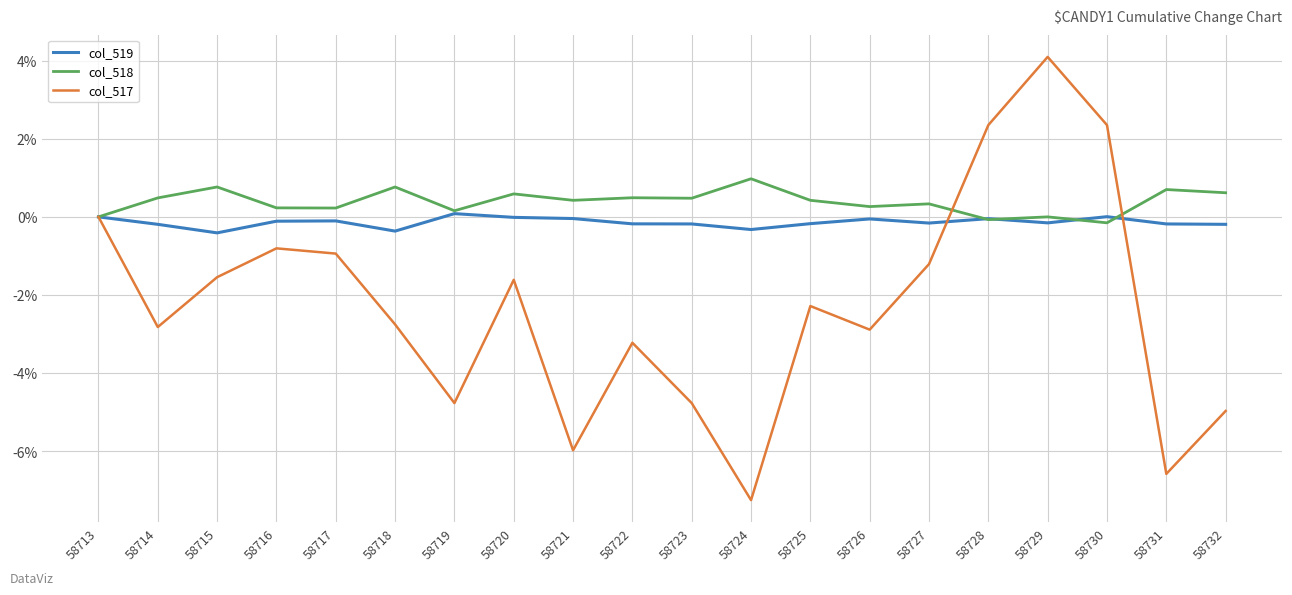

What are all the series names shown in the legend?

col_519, col_518, col_517